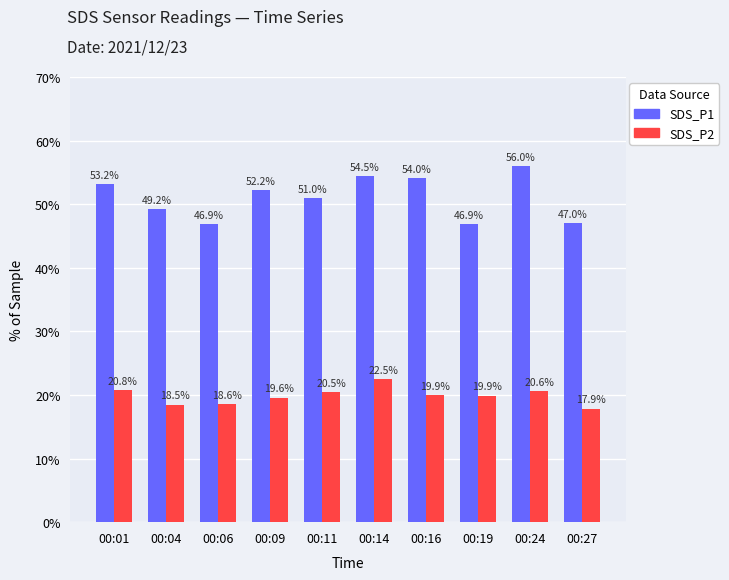

What is the average value of the SDS_P1 series?

51.1